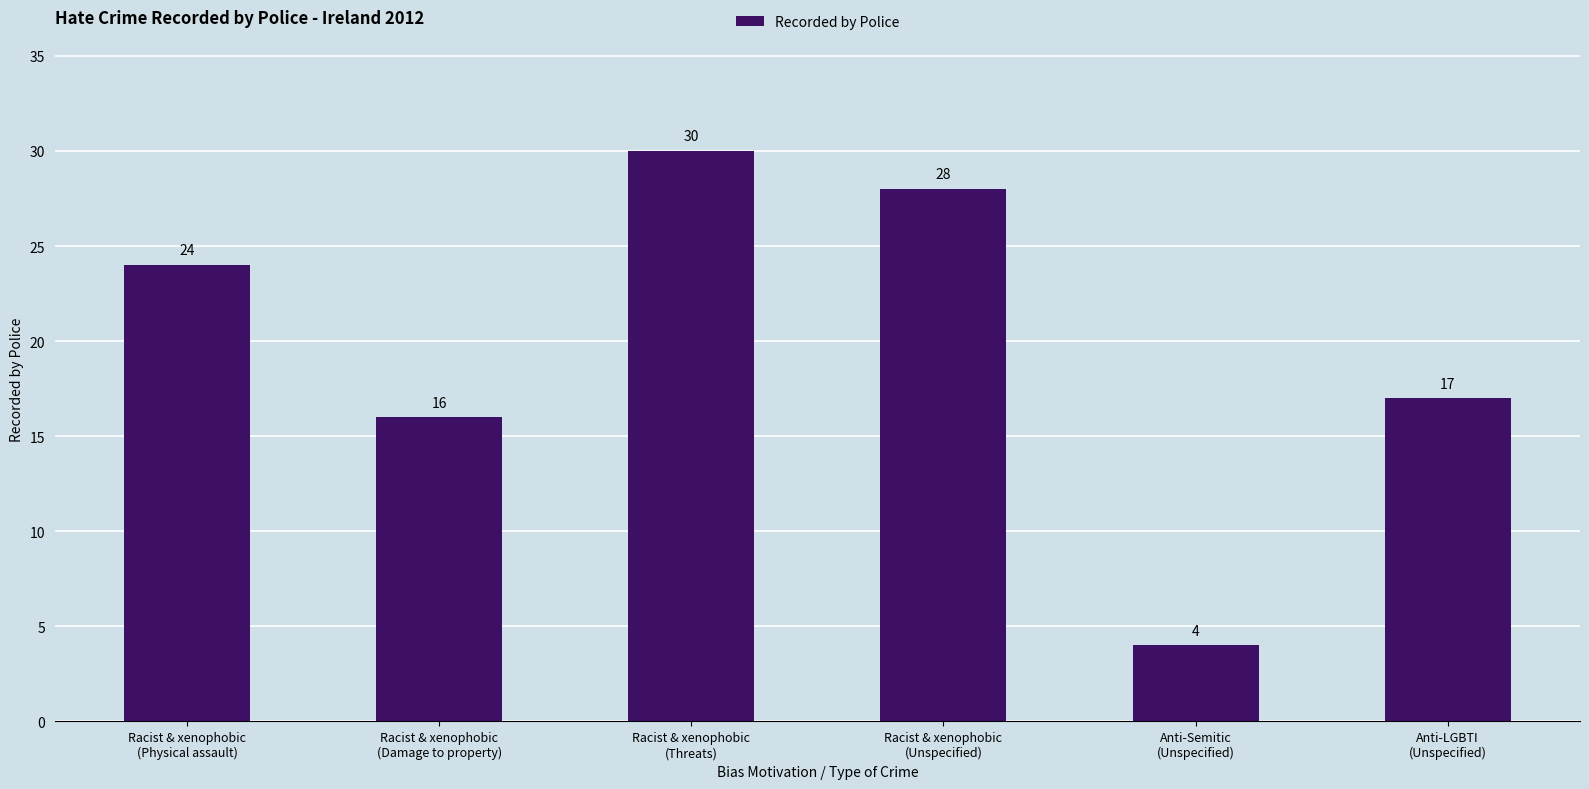

List the labels in order of value, largest first.

Racist & xenophobic
(Threats), Racist & xenophobic
(Unspecified), Racist & xenophobic
(Physical assault), Anti-LGBTI
(Unspecified), Racist & xenophobic
(Damage to property), Anti-Semitic
(Unspecified)